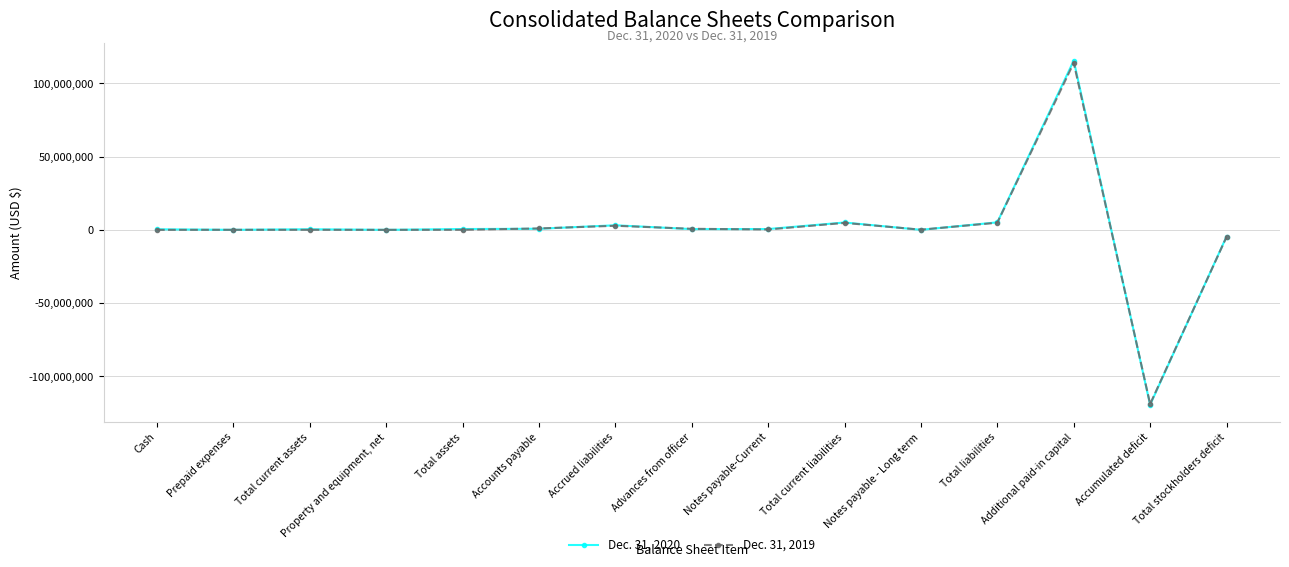

What is the sum of the Dec. 31, 2020 values at Property and equipment, net and Total current assets?

414890